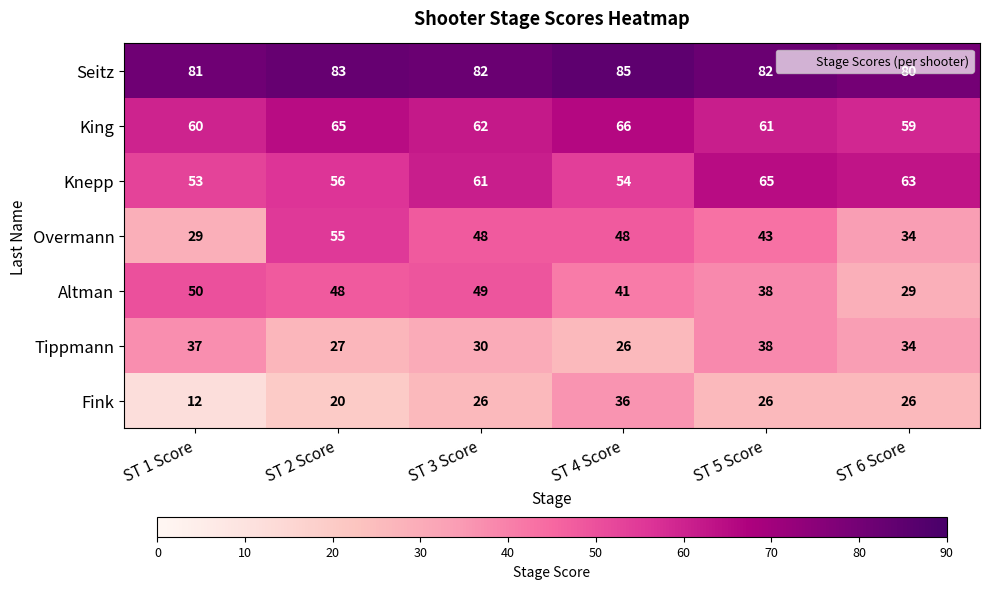

Between ST 3 Score and ST 5 Score, which series saw the biggest shift?

Altman